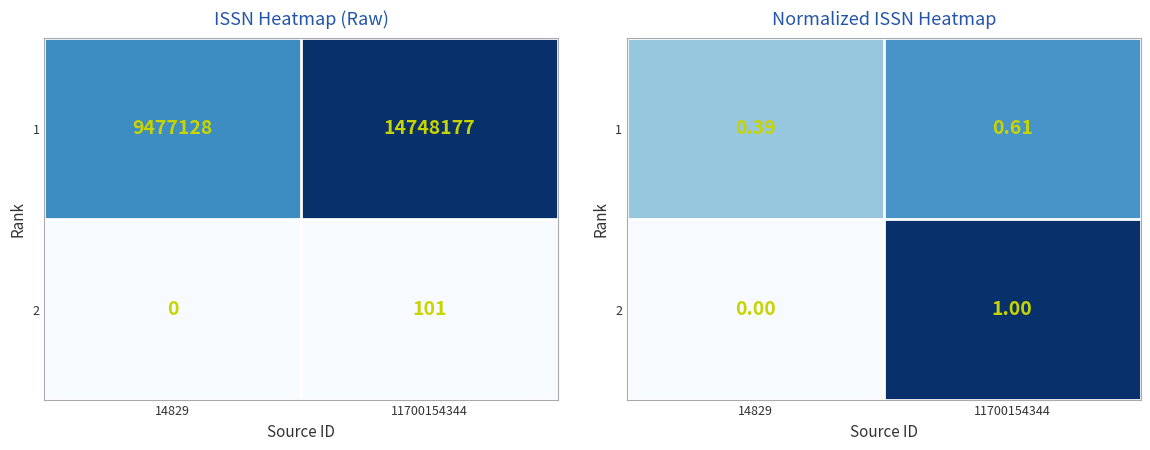

True or false: 2 has a value of 0.0 at 14829.

True